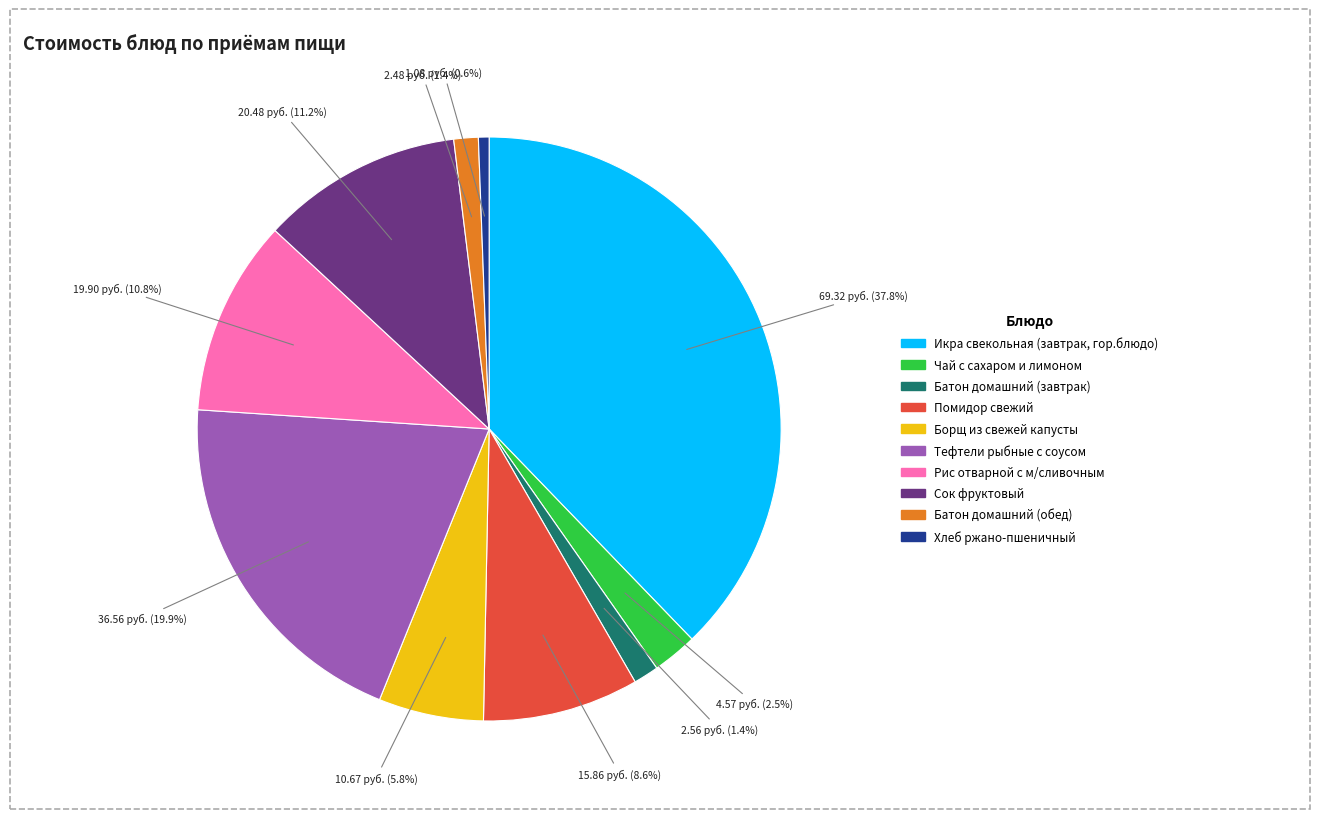

To the nearest percent, what percentage of the pie is Борщ из свежей капусты?

6%